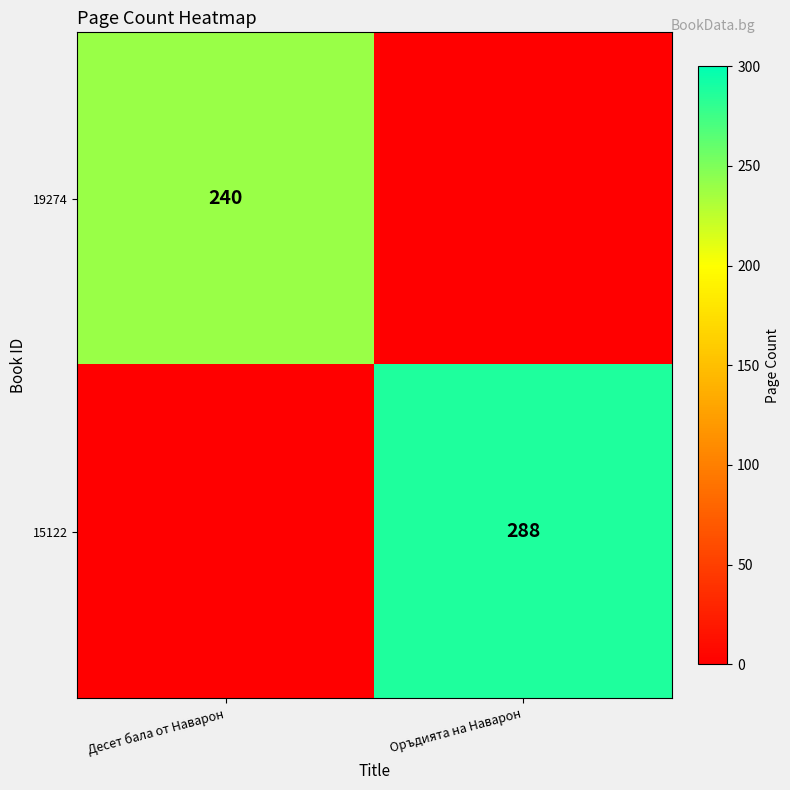

At which category is the sum across all series the highest?

Оръдията на Наварон